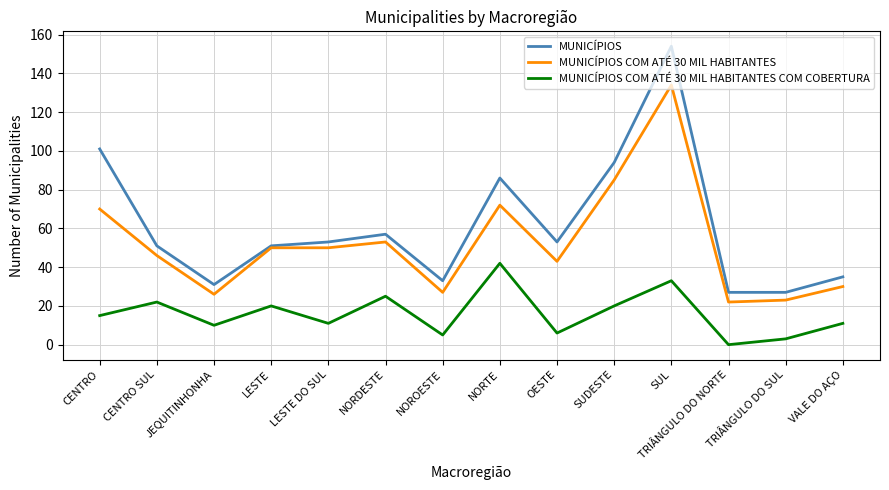

What is the maximum value for MUNICÍPIOS?

154